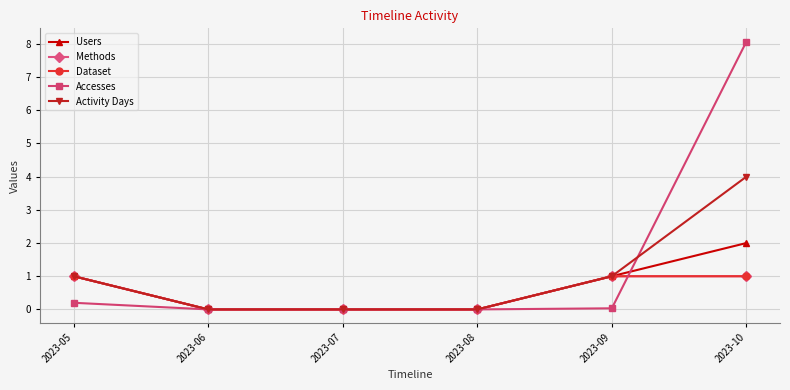

Is this an area chart (filled region under the line)?

No